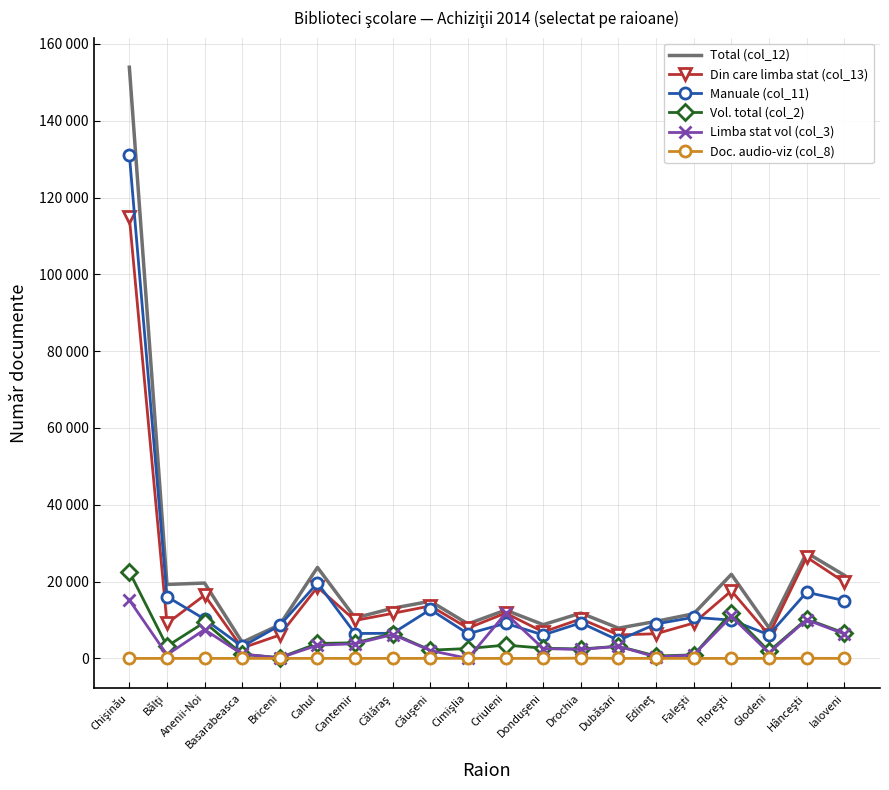

At how many categories does at least one series exceed 127755?

1